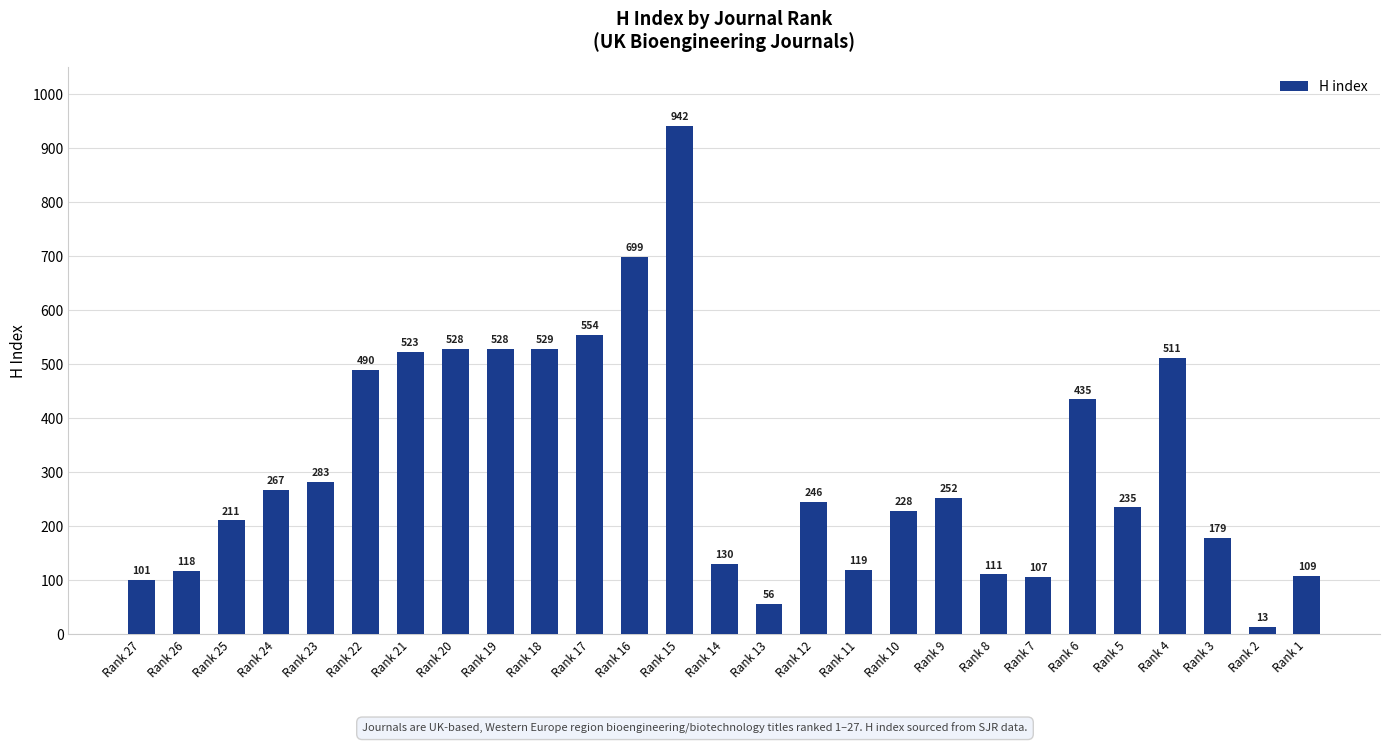

Between Rank 11 and Rank 23, which is larger?

Rank 23